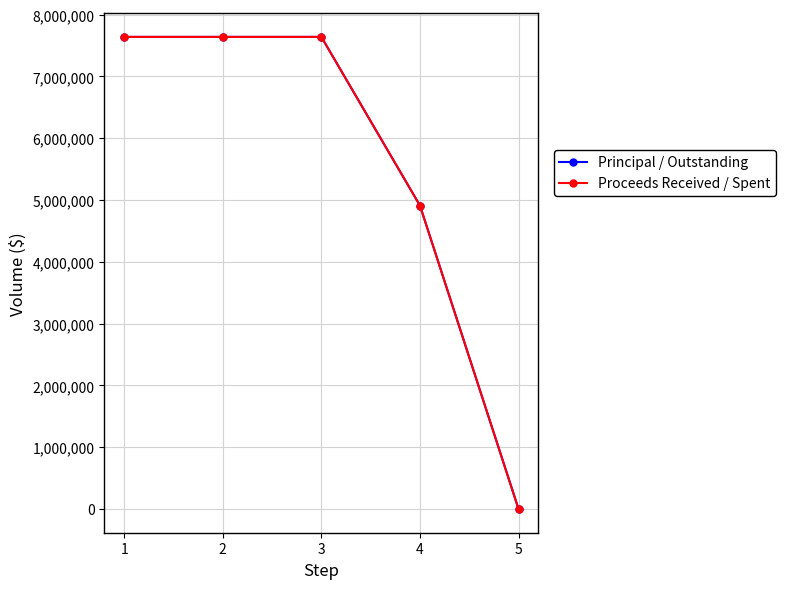

Is the value of Proceeds Received / Spent at 3 greater than the value of Principal / Outstanding at 1?

No